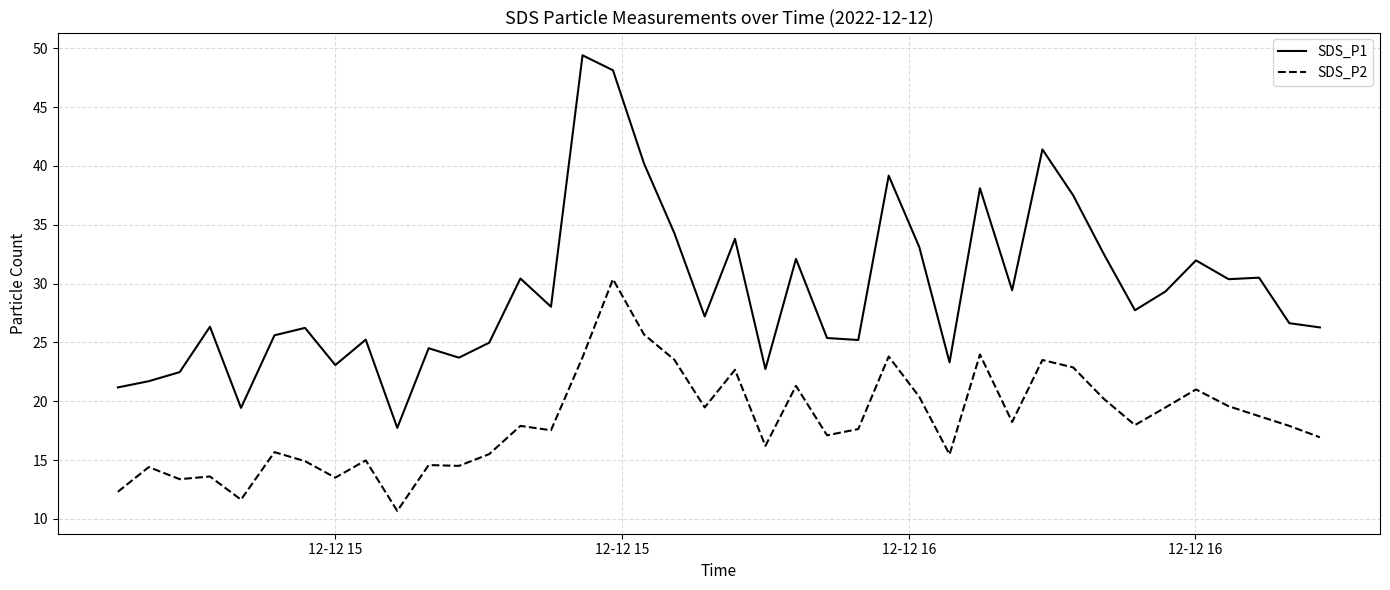

What is the smallest value displayed?

10.7